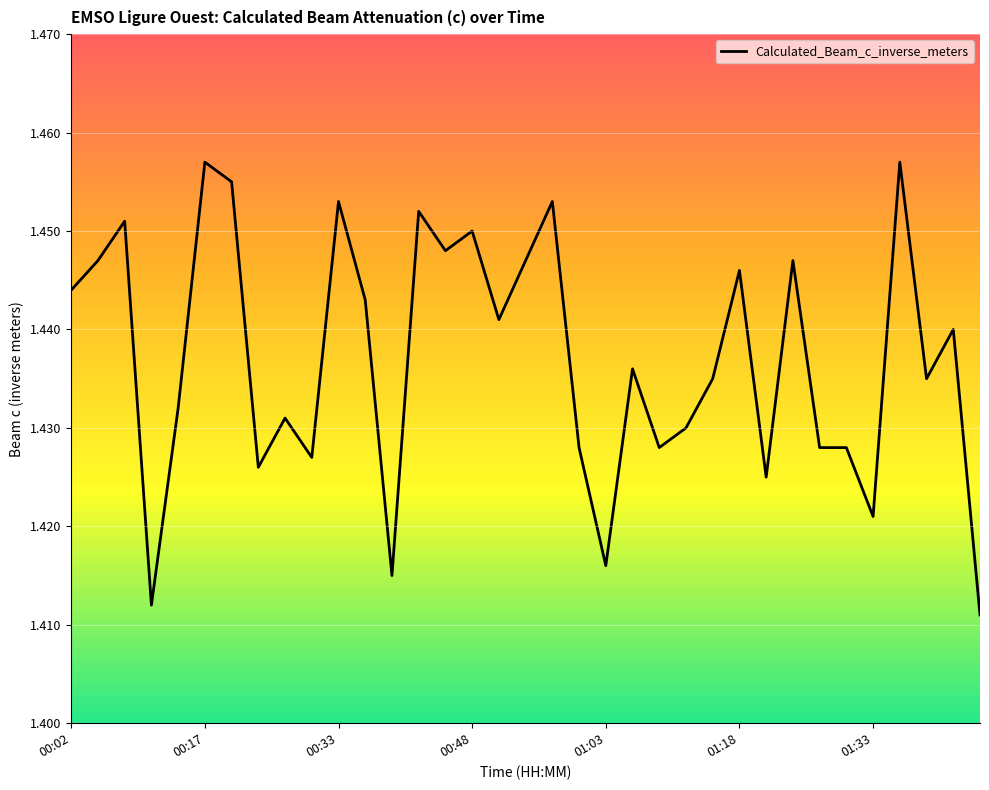

At which category does the chart reach its minimum across all series?

34